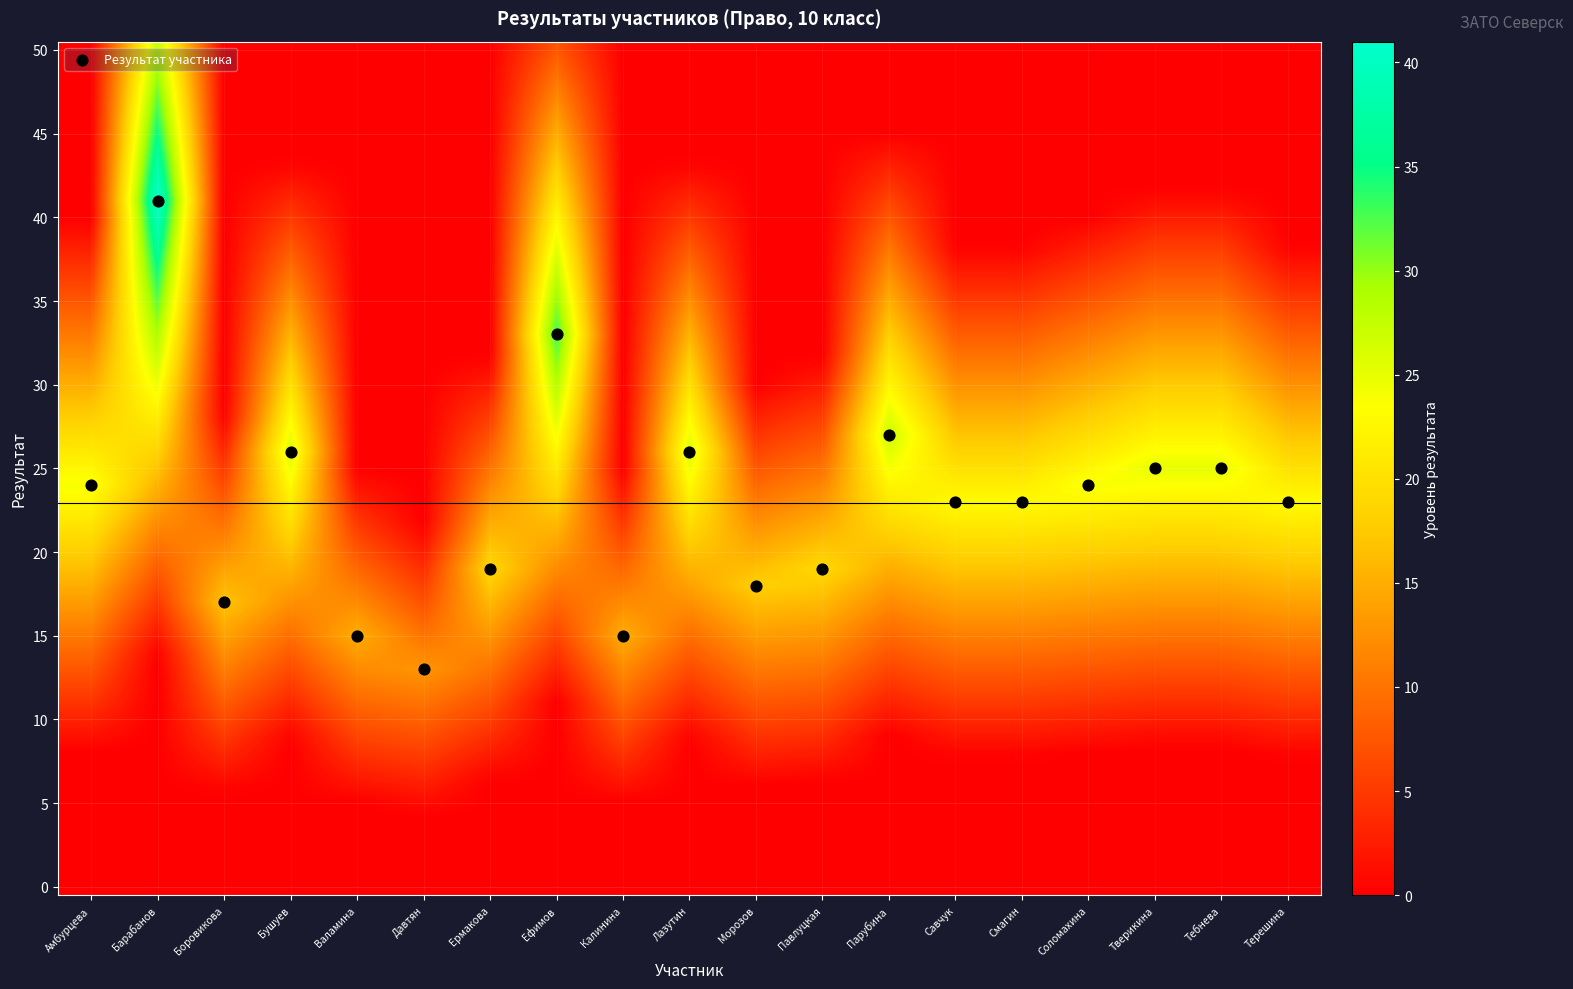

What is the range of Y values (max minus min)?

28